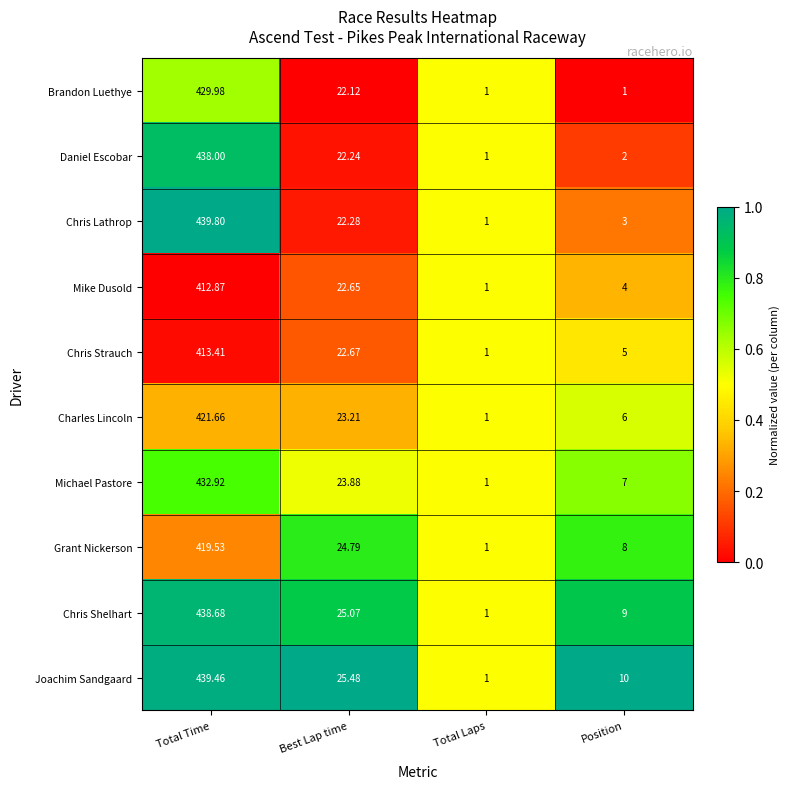

At which category is the sum across all series the highest?

Total Time